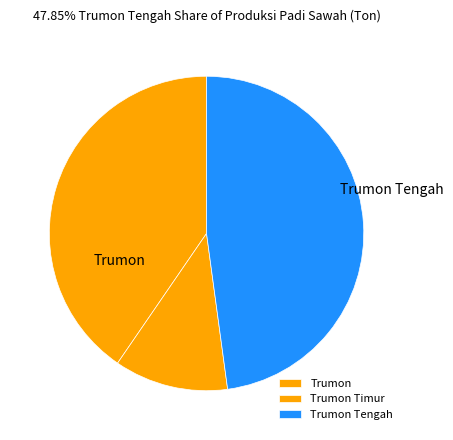

How many slices are in this pie chart?

3